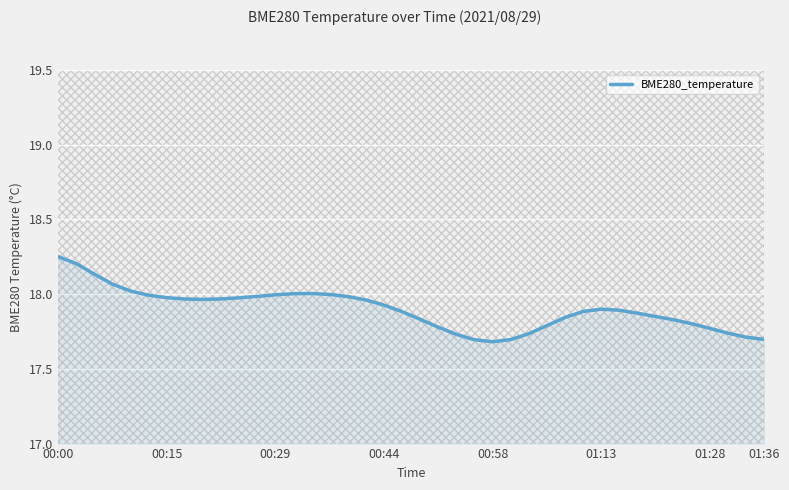

What is the difference between the maximum and minimum values?

0.6